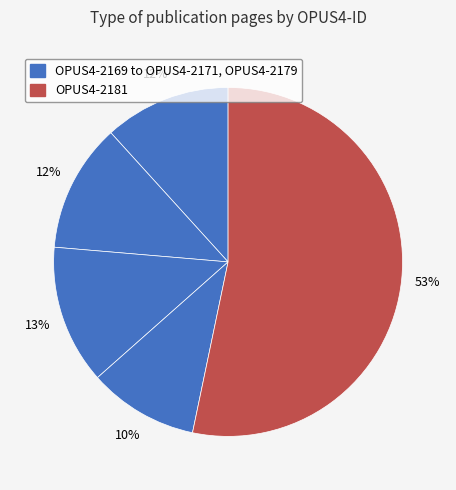

Count the number of slices in the pie.

5